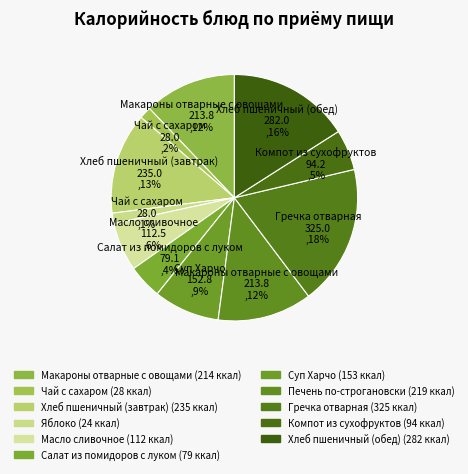

To the nearest percent, what is the average slice percentage?

9%